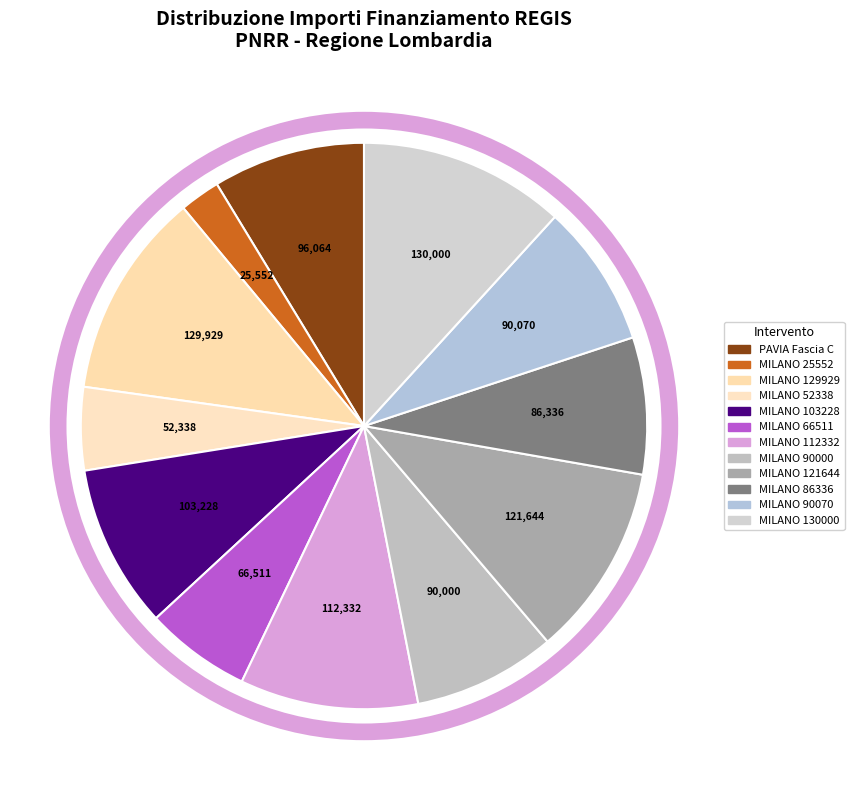

Count the number of slices in the pie.

12